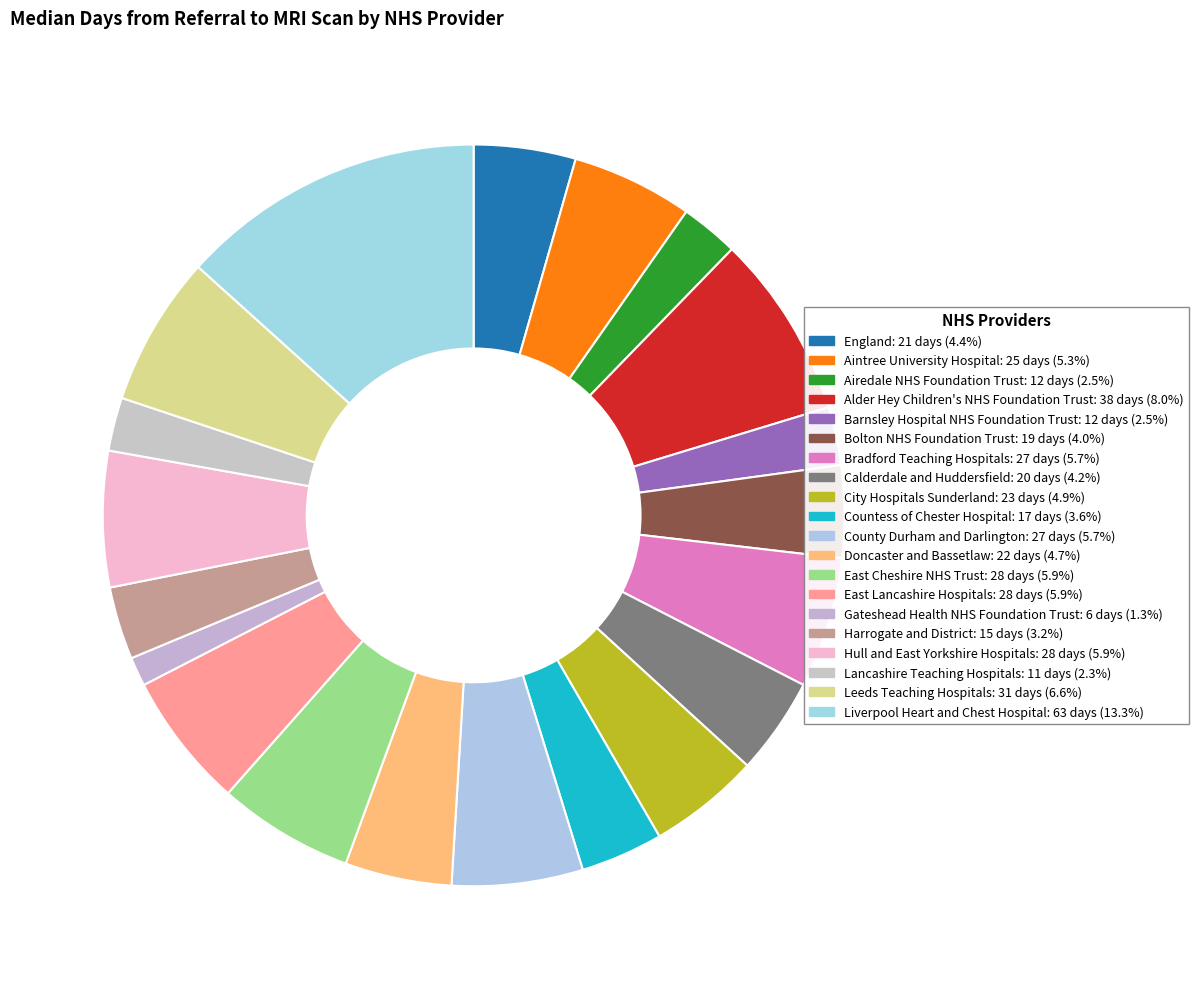

Between East Cheshire NHS Trust and Bradford Teaching Hospitals, which is larger?

East Cheshire NHS Trust